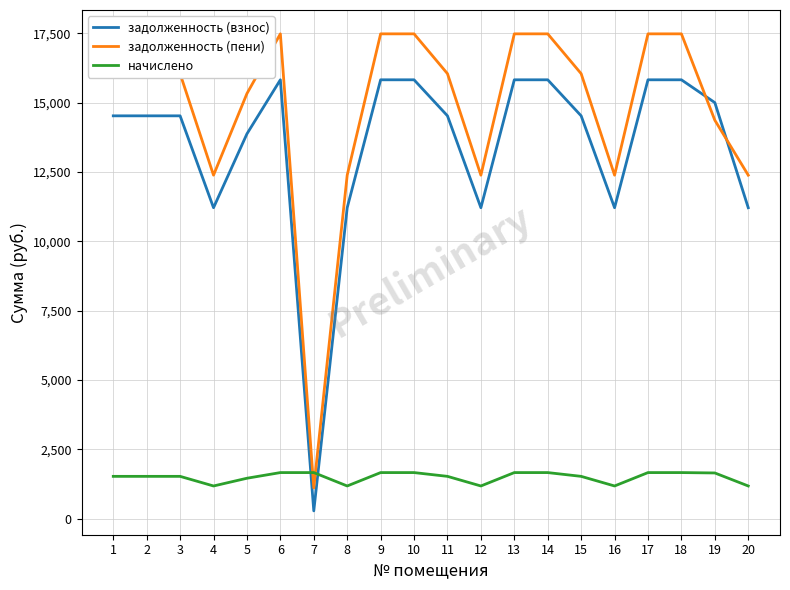

What is the difference between the second highest and minimum values in the начислено series?

483.1